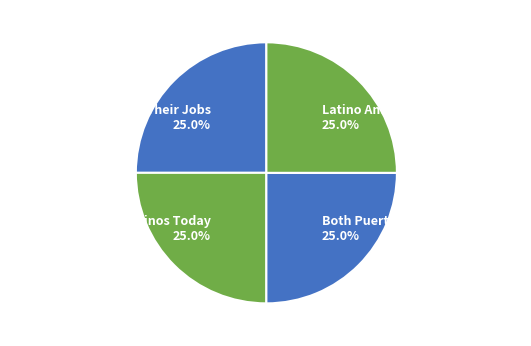

True or false: Both Puerto Rican and American accounts for 25% of the total.

True